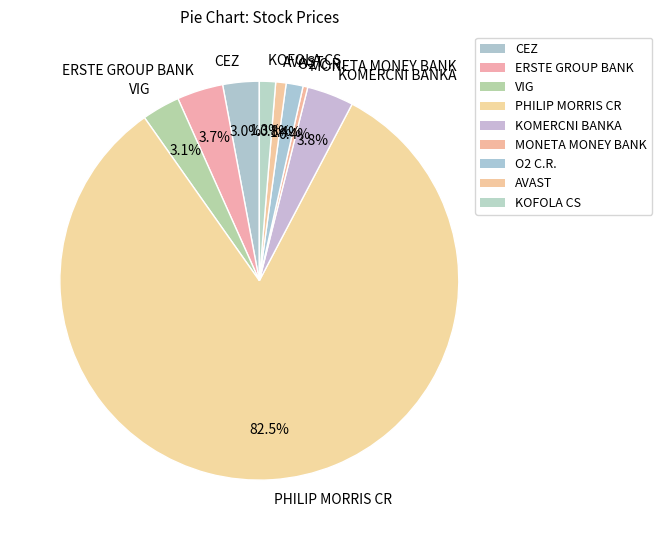

To the nearest percent, what portion does O2 C.R. represent?

1%